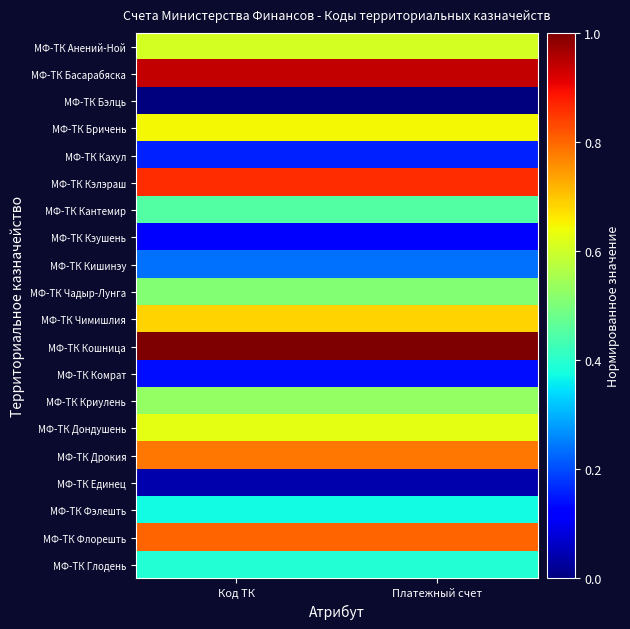

How many data points does each series have?

2